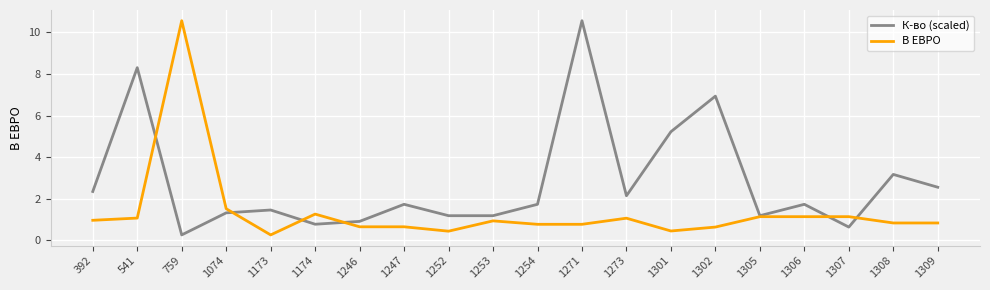

The В ЕВРО series shows 1.1 at 1305. True or false?

True